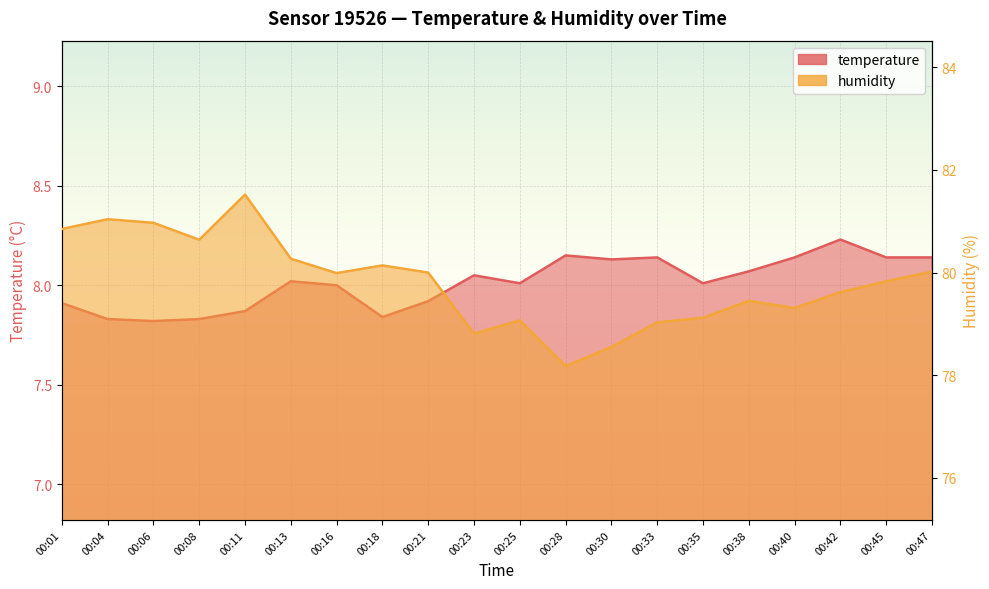

Reading left to right, what are all the values shown in this chart?

temperature: 7.9	7.8	7.8	7.8	7.9	8.0	8.0	7.8	7.9	8.1	8.0	8.2	8.1	8.1	8.0	8.1	8.1	8.2	8.1	8.1
humidity: 80.8	81.0	81.0	80.6	81.5	80.3	80.0	80.1	80.0	78.8	79.1	78.2	78.5	79.0	79.1	79.5	79.3	79.6	79.8	80.0